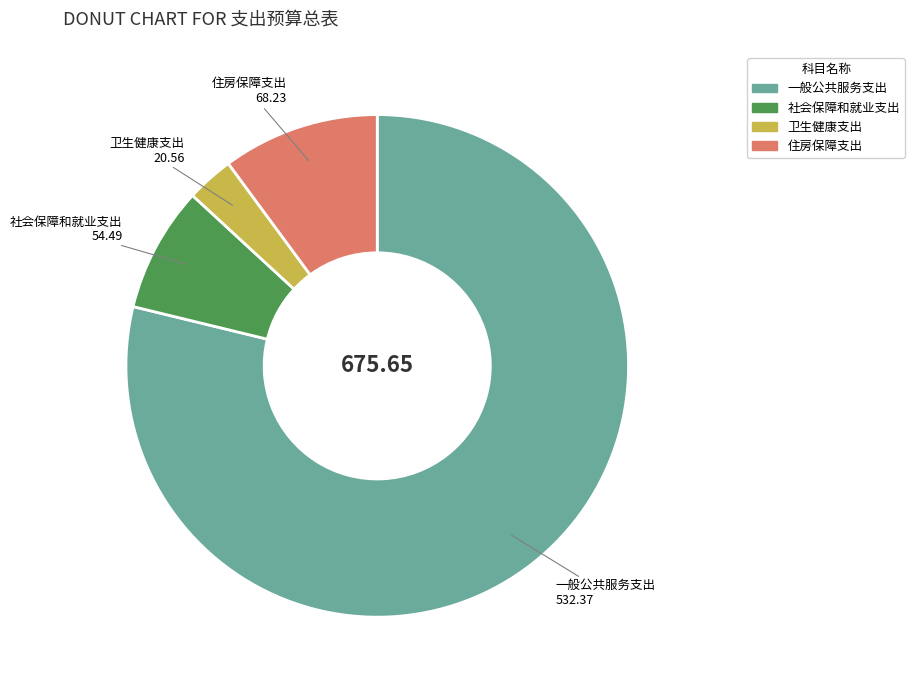

What is the smallest slice in the pie chart?

卫生健康支出